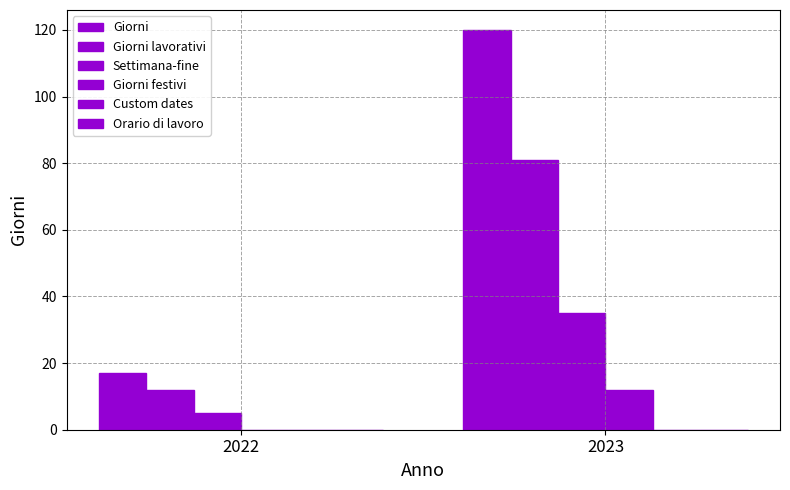

At which label is Giorni lavorativi closest to 46?

2022